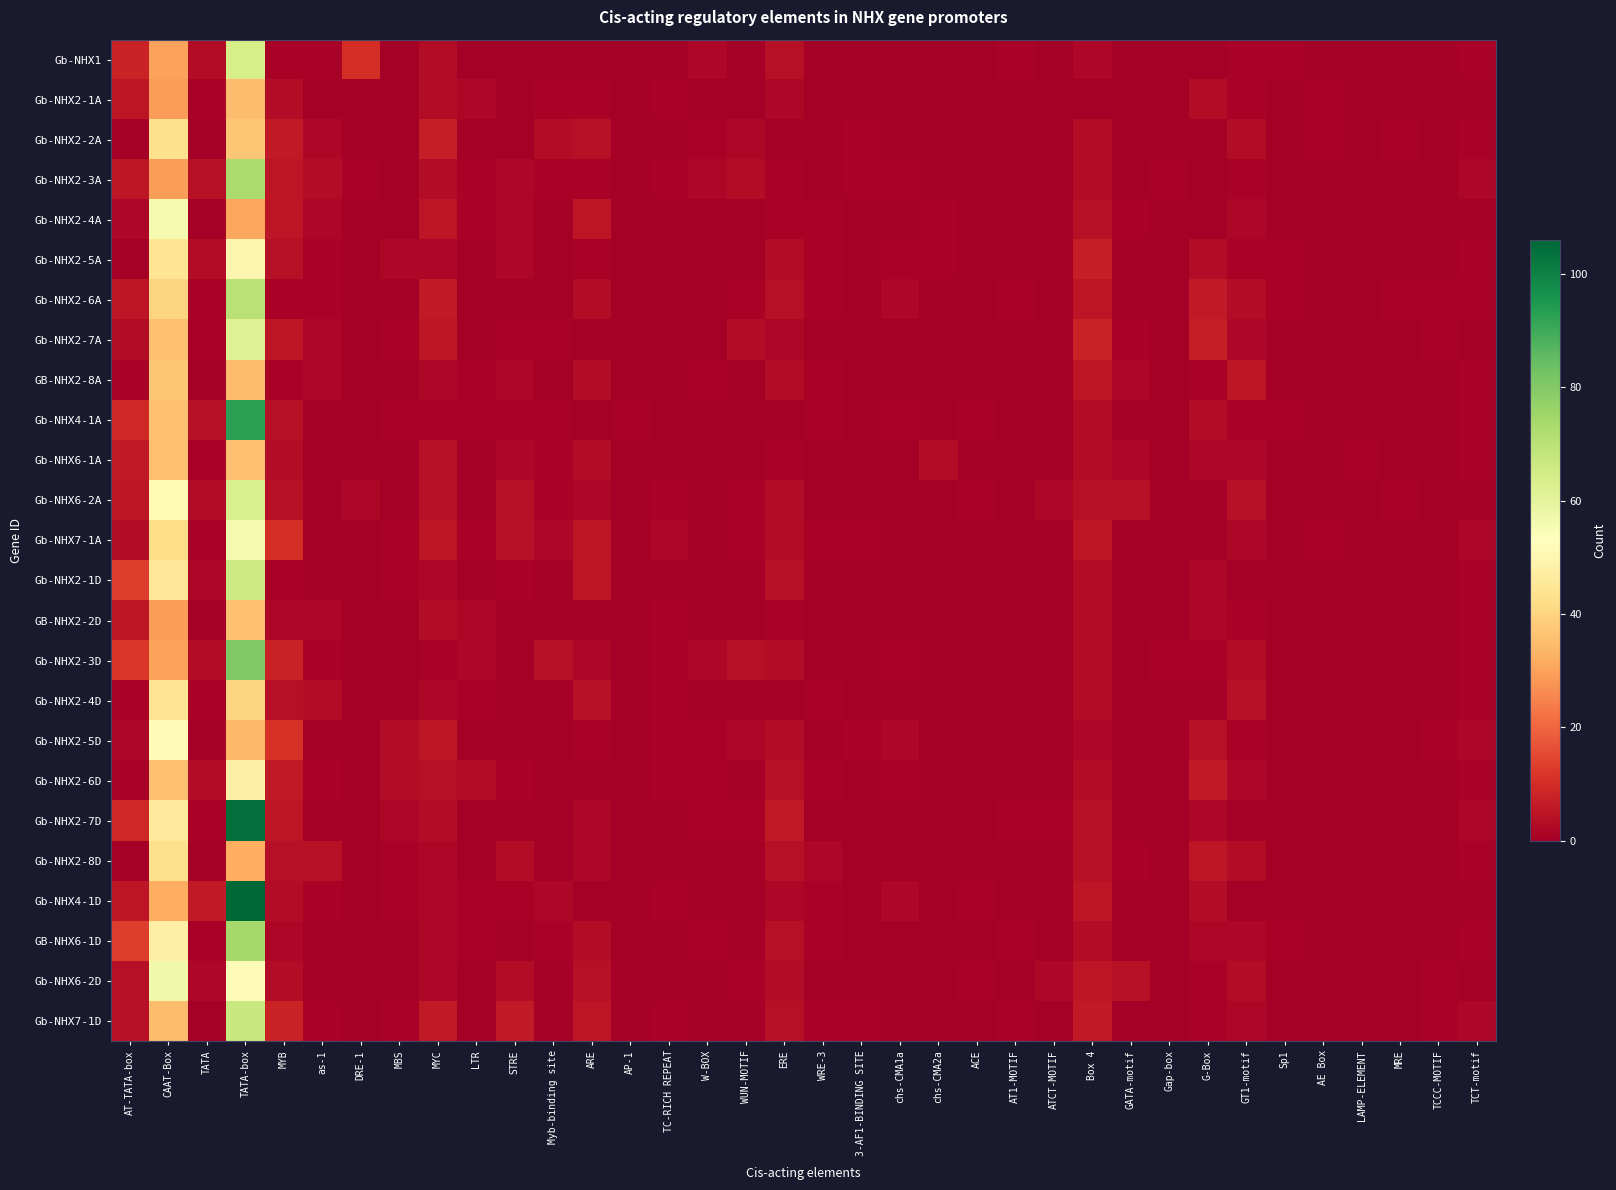

Reading left to right, list all the values displayed in this chart.

Gb-NHX1: AT-TATA-box=8	CAAT-Box=30	TATA=3	TATA-box=64	MYB=1	as-1=1	DRE-1=10	MBS=0	MYC=3	LTR=0	STRE=0	Myb-binding site=0	ARE=0	AP-1=0	TC-RICH REPEAT=0	W-BOX=2	WUN-MOTIF=0	ERE=4	WRE-3=0	3-AF1-BINDING SITE=0	chs-CMA1a=0	chs-CMA2a=0	ACE=0	AT1-MOTIF=1	ATCT-MOTIF=0	Box 4=2	GATA-motif=0	Gap-box=0	G-Box=0	GT1-motif=1	Sp1=1	AE Box=0	LAMP-ELEMENT=0	MRE=0	TCCC-MOTIF=0	TCT-motif=1
Gb-NHX2-1A: AT-TATA-box=5	CAAT-Box=29	TATA=1	TATA-box=35	MYB=3	as-1=0	DRE-1=0	MBS=0	MYC=3	LTR=2	STRE=0	Myb-binding site=1	ARE=1	AP-1=0	TC-RICH REPEAT=1	W-BOX=0	WUN-MOTIF=0	ERE=2	WRE-3=0	3-AF1-BINDING SITE=0	chs-CMA1a=0	chs-CMA2a=0	ACE=0	AT1-MOTIF=0	ATCT-MOTIF=0	Box 4=0	GATA-motif=0	Gap-box=0	G-Box=3	GT1-motif=1	Sp1=0	AE Box=1	LAMP-ELEMENT=0	MRE=0	TCCC-MOTIF=0	TCT-motif=0
Gb-NHX2-2A: AT-TATA-box=0	CAAT-Box=43	TATA=0	TATA-box=37	MYB=6	as-1=2	DRE-1=0	MBS=0	MYC=7	LTR=0	STRE=0	Myb-binding site=3	ARE=4	AP-1=0	TC-RICH REPEAT=0	W-BOX=1	WUN-MOTIF=2	ERE=0	WRE-3=0	3-AF1-BINDING SITE=1	chs-CMA1a=0	chs-CMA2a=0	ACE=0	AT1-MOTIF=0	ATCT-MOTIF=0	Box 4=3	GATA-motif=0	Gap-box=0	G-Box=0	GT1-motif=3	Sp1=0	AE Box=1	LAMP-ELEMENT=0	MRE=1	TCCC-MOTIF=0	TCT-motif=1
Gb-NHX2-3A: AT-TATA-box=5	CAAT-Box=29	TATA=4	TATA-box=73	MYB=5	as-1=3	DRE-1=1	MBS=0	MYC=3	LTR=1	STRE=2	Myb-binding site=1	ARE=1	AP-1=0	TC-RICH REPEAT=1	W-BOX=2	WUN-MOTIF=3	ERE=1	WRE-3=0	3-AF1-BINDING SITE=1	chs-CMA1a=1	chs-CMA2a=0	ACE=0	AT1-MOTIF=0	ATCT-MOTIF=0	Box 4=3	GATA-motif=0	Gap-box=1	G-Box=0	GT1-motif=1	Sp1=0	AE Box=0	LAMP-ELEMENT=0	MRE=0	TCCC-MOTIF=0	TCT-motif=2
Gb-NHX2-4A: AT-TATA-box=2	CAAT-Box=56	TATA=0	TATA-box=31	MYB=5	as-1=2	DRE-1=0	MBS=0	MYC=5	LTR=1	STRE=2	Myb-binding site=0	ARE=5	AP-1=0	TC-RICH REPEAT=0	W-BOX=0	WUN-MOTIF=0	ERE=1	WRE-3=1	3-AF1-BINDING SITE=0	chs-CMA1a=0	chs-CMA2a=1	ACE=0	AT1-MOTIF=0	ATCT-MOTIF=0	Box 4=4	GATA-motif=1	Gap-box=0	G-Box=0	GT1-motif=2	Sp1=0	AE Box=0	LAMP-ELEMENT=0	MRE=0	TCCC-MOTIF=0	TCT-motif=0
Gb-NHX2-5A: AT-TATA-box=0	CAAT-Box=44	TATA=3	TATA-box=50	MYB=4	as-1=1	DRE-1=0	MBS=2	MYC=2	LTR=0	STRE=2	Myb-binding site=0	ARE=1	AP-1=0	TC-RICH REPEAT=0	W-BOX=0	WUN-MOTIF=0	ERE=3	WRE-3=1	3-AF1-BINDING SITE=0	chs-CMA1a=1	chs-CMA2a=1	ACE=0	AT1-MOTIF=0	ATCT-MOTIF=0	Box 4=7	GATA-motif=0	Gap-box=0	G-Box=3	GT1-motif=1	Sp1=1	AE Box=0	LAMP-ELEMENT=0	MRE=0	TCCC-MOTIF=0	TCT-motif=1
Gb-NHX2-6A: AT-TATA-box=5	CAAT-Box=40	TATA=1	TATA-box=70	MYB=1	as-1=1	DRE-1=0	MBS=0	MYC=6	LTR=0	STRE=0	Myb-binding site=0	ARE=3	AP-1=0	TC-RICH REPEAT=0	W-BOX=0	WUN-MOTIF=1	ERE=4	WRE-3=1	3-AF1-BINDING SITE=0	chs-CMA1a=2	chs-CMA2a=0	ACE=0	AT1-MOTIF=1	ATCT-MOTIF=0	Box 4=5	GATA-motif=0	Gap-box=0	G-Box=6	GT1-motif=3	Sp1=1	AE Box=0	LAMP-ELEMENT=0	MRE=1	TCCC-MOTIF=1	TCT-motif=1
Gb-NHX2-7A: AT-TATA-box=3	CAAT-Box=36	TATA=1	TATA-box=62	MYB=5	as-1=2	DRE-1=0	MBS=1	MYC=5	LTR=0	STRE=1	Myb-binding site=1	ARE=0	AP-1=0	TC-RICH REPEAT=0	W-BOX=0	WUN-MOTIF=3	ERE=2	WRE-3=0	3-AF1-BINDING SITE=0	chs-CMA1a=0	chs-CMA2a=0	ACE=0	AT1-MOTIF=0	ATCT-MOTIF=0	Box 4=8	GATA-motif=1	Gap-box=0	G-Box=7	GT1-motif=2	Sp1=0	AE Box=0	LAMP-ELEMENT=0	MRE=0	TCCC-MOTIF=1	TCT-motif=0
GB-NHX2-8A: AT-TATA-box=1	CAAT-Box=37	TATA=0	TATA-box=35	MYB=1	as-1=2	DRE-1=0	MBS=0	MYC=2	LTR=1	STRE=2	Myb-binding site=0	ARE=3	AP-1=0	TC-RICH REPEAT=0	W-BOX=1	WUN-MOTIF=0	ERE=3	WRE-3=1	3-AF1-BINDING SITE=0	chs-CMA1a=0	chs-CMA2a=0	ACE=0	AT1-MOTIF=0	ATCT-MOTIF=0	Box 4=5	GATA-motif=2	Gap-box=0	G-Box=1	GT1-motif=5	Sp1=0	AE Box=0	LAMP-ELEMENT=0	MRE=0	TCCC-MOTIF=0	TCT-motif=1
Gb-NHX4-1A: AT-TATA-box=9	CAAT-Box=36	TATA=4	TATA-box=93	MYB=4	as-1=0	DRE-1=0	MBS=1	MYC=1	LTR=1	STRE=1	Myb-binding site=1	ARE=0	AP-1=1	TC-RICH REPEAT=0	W-BOX=0	WUN-MOTIF=0	ERE=0	WRE-3=1	3-AF1-BINDING SITE=0	chs-CMA1a=1	chs-CMA2a=0	ACE=1	AT1-MOTIF=0	ATCT-MOTIF=0	Box 4=3	GATA-motif=0	Gap-box=0	G-Box=3	GT1-motif=1	Sp1=1	AE Box=0	LAMP-ELEMENT=0	MRE=0	TCCC-MOTIF=0	TCT-motif=1
Gb-NHX6-1A: AT-TATA-box=6	CAAT-Box=36	TATA=1	TATA-box=36	MYB=3	as-1=0	DRE-1=0	MBS=0	MYC=4	LTR=0	STRE=2	Myb-binding site=1	ARE=3	AP-1=0	TC-RICH REPEAT=0	W-BOX=0	WUN-MOTIF=0	ERE=1	WRE-3=0	3-AF1-BINDING SITE=0	chs-CMA1a=0	chs-CMA2a=3	ACE=0	AT1-MOTIF=0	ATCT-MOTIF=0	Box 4=3	GATA-motif=2	Gap-box=0	G-Box=2	GT1-motif=2	Sp1=0	AE Box=0	LAMP-ELEMENT=1	MRE=0	TCCC-MOTIF=0	TCT-motif=1
Gb-NHX6-2A: AT-TATA-box=5	CAAT-Box=51	TATA=3	TATA-box=63	MYB=4	as-1=0	DRE-1=2	MBS=0	MYC=4	LTR=0	STRE=4	Myb-binding site=1	ARE=2	AP-1=0	TC-RICH REPEAT=1	W-BOX=0	WUN-MOTIF=1	ERE=3	WRE-3=0	3-AF1-BINDING SITE=0	chs-CMA1a=0	chs-CMA2a=0	ACE=1	AT1-MOTIF=0	ATCT-MOTIF=2	Box 4=4	GATA-motif=4	Gap-box=0	G-Box=0	GT1-motif=4	Sp1=0	AE Box=0	LAMP-ELEMENT=0	MRE=1	TCCC-MOTIF=0	TCT-motif=0
Gb-NHX7-1A: AT-TATA-box=3	CAAT-Box=42	TATA=1	TATA-box=56	MYB=10	as-1=0	DRE-1=0	MBS=1	MYC=5	LTR=1	STRE=4	Myb-binding site=2	ARE=5	AP-1=0	TC-RICH REPEAT=2	W-BOX=0	WUN-MOTIF=1	ERE=3	WRE-3=1	3-AF1-BINDING SITE=1	chs-CMA1a=0	chs-CMA2a=0	ACE=0	AT1-MOTIF=0	ATCT-MOTIF=0	Box 4=5	GATA-motif=0	Gap-box=0	G-Box=0	GT1-motif=2	Sp1=0	AE Box=1	LAMP-ELEMENT=0	MRE=0	TCCC-MOTIF=0	TCT-motif=2
Gb-NHX2-1D: AT-TATA-box=13	CAAT-Box=45	TATA=2	TATA-box=66	MYB=1	as-1=0	DRE-1=0	MBS=1	MYC=2	LTR=0	STRE=1	Myb-binding site=0	ARE=5	AP-1=0	TC-RICH REPEAT=0	W-BOX=0	WUN-MOTIF=0	ERE=4	WRE-3=0	3-AF1-BINDING SITE=0	chs-CMA1a=0	chs-CMA2a=0	ACE=0	AT1-MOTIF=0	ATCT-MOTIF=0	Box 4=3	GATA-motif=0	Gap-box=0	G-Box=2	GT1-motif=0	Sp1=0	AE Box=0	LAMP-ELEMENT=0	MRE=0	TCCC-MOTIF=0	TCT-motif=1
GB-NHX2-2D: AT-TATA-box=5	CAAT-Box=29	TATA=0	TATA-box=36	MYB=2	as-1=2	DRE-1=0	MBS=0	MYC=3	LTR=2	STRE=0	Myb-binding site=0	ARE=0	AP-1=0	TC-RICH REPEAT=1	W-BOX=0	WUN-MOTIF=0	ERE=1	WRE-3=0	3-AF1-BINDING SITE=0	chs-CMA1a=0	chs-CMA2a=0	ACE=0	AT1-MOTIF=0	ATCT-MOTIF=0	Box 4=3	GATA-motif=0	Gap-box=0	G-Box=2	GT1-motif=1	Sp1=0	AE Box=0	LAMP-ELEMENT=0	MRE=0	TCCC-MOTIF=0	TCT-motif=1
Gb-NHX2-3D: AT-TATA-box=12	CAAT-Box=30	TATA=3	TATA-box=80	MYB=8	as-1=1	DRE-1=0	MBS=0	MYC=1	LTR=2	STRE=0	Myb-binding site=4	ARE=2	AP-1=0	TC-RICH REPEAT=1	W-BOX=2	WUN-MOTIF=4	ERE=3	WRE-3=0	3-AF1-BINDING SITE=0	chs-CMA1a=1	chs-CMA2a=0	ACE=0	AT1-MOTIF=0	ATCT-MOTIF=0	Box 4=3	GATA-motif=0	Gap-box=1	G-Box=1	GT1-motif=3	Sp1=0	AE Box=0	LAMP-ELEMENT=0	MRE=0	TCCC-MOTIF=0	TCT-motif=1
Gb-NHX2-4D: AT-TATA-box=1	CAAT-Box=44	TATA=1	TATA-box=40	MYB=4	as-1=3	DRE-1=0	MBS=0	MYC=2	LTR=1	STRE=0	Myb-binding site=0	ARE=4	AP-1=0	TC-RICH REPEAT=1	W-BOX=0	WUN-MOTIF=0	ERE=0	WRE-3=1	3-AF1-BINDING SITE=0	chs-CMA1a=0	chs-CMA2a=0	ACE=0	AT1-MOTIF=0	ATCT-MOTIF=0	Box 4=3	GATA-motif=0	Gap-box=0	G-Box=0	GT1-motif=4	Sp1=0	AE Box=0	LAMP-ELEMENT=0	MRE=0	TCCC-MOTIF=0	TCT-motif=1
Gb-NHX2-5D: AT-TATA-box=2	CAAT-Box=52	TATA=0	TATA-box=34	MYB=11	as-1=0	DRE-1=0	MBS=3	MYC=5	LTR=0	STRE=0	Myb-binding site=0	ARE=1	AP-1=0	TC-RICH REPEAT=1	W-BOX=1	WUN-MOTIF=2	ERE=3	WRE-3=0	3-AF1-BINDING SITE=1	chs-CMA1a=2	chs-CMA2a=0	ACE=0	AT1-MOTIF=0	ATCT-MOTIF=0	Box 4=2	GATA-motif=0	Gap-box=0	G-Box=4	GT1-motif=1	Sp1=0	AE Box=0	LAMP-ELEMENT=0	MRE=0	TCCC-MOTIF=1	TCT-motif=2
Gb-NHX2-6D: AT-TATA-box=1	CAAT-Box=36	TATA=3	TATA-box=48	MYB=6	as-1=1	DRE-1=0	MBS=3	MYC=4	LTR=3	STRE=1	Myb-binding site=0	ARE=0	AP-1=0	TC-RICH REPEAT=1	W-BOX=1	WUN-MOTIF=0	ERE=4	WRE-3=1	3-AF1-BINDING SITE=0	chs-CMA1a=1	chs-CMA2a=0	ACE=0	AT1-MOTIF=0	ATCT-MOTIF=0	Box 4=3	GATA-motif=0	Gap-box=0	G-Box=6	GT1-motif=2	Sp1=0	AE Box=0	LAMP-ELEMENT=0	MRE=0	TCCC-MOTIF=0	TCT-motif=1
Gb-NHX2-7D: AT-TATA-box=9	CAAT-Box=46	TATA=1	TATA-box=104	MYB=5	as-1=0	DRE-1=0	MBS=2	MYC=3	LTR=0	STRE=0	Myb-binding site=0	ARE=2	AP-1=0	TC-RICH REPEAT=0	W-BOX=1	WUN-MOTIF=1	ERE=6	WRE-3=0	3-AF1-BINDING SITE=0	chs-CMA1a=0	chs-CMA2a=0	ACE=0	AT1-MOTIF=1	ATCT-MOTIF=1	Box 4=4	GATA-motif=0	Gap-box=0	G-Box=2	GT1-motif=0	Sp1=0	AE Box=0	LAMP-ELEMENT=0	MRE=0	TCCC-MOTIF=0	TCT-motif=2
Gb-NHX2-8D: AT-TATA-box=0	CAAT-Box=43	TATA=0	TATA-box=32	MYB=4	as-1=4	DRE-1=0	MBS=1	MYC=2	LTR=0	STRE=3	Myb-binding site=0	ARE=2	AP-1=0	TC-RICH REPEAT=0	W-BOX=0	WUN-MOTIF=0	ERE=4	WRE-3=2	3-AF1-BINDING SITE=0	chs-CMA1a=0	chs-CMA2a=0	ACE=0	AT1-MOTIF=0	ATCT-MOTIF=0	Box 4=4	GATA-motif=1	Gap-box=0	G-Box=5	GT1-motif=3	Sp1=0	AE Box=0	LAMP-ELEMENT=0	MRE=0	TCCC-MOTIF=0	TCT-motif=1
Gb-NHX4-1D: AT-TATA-box=5	CAAT-Box=32	TATA=6	TATA-box=106	MYB=3	as-1=1	DRE-1=0	MBS=1	MYC=2	LTR=1	STRE=1	Myb-binding site=2	ARE=0	AP-1=0	TC-RICH REPEAT=1	W-BOX=0	WUN-MOTIF=0	ERE=2	WRE-3=1	3-AF1-BINDING SITE=0	chs-CMA1a=2	chs-CMA2a=0	ACE=1	AT1-MOTIF=0	ATCT-MOTIF=0	Box 4=5	GATA-motif=0	Gap-box=0	G-Box=3	GT1-motif=0	Sp1=0	AE Box=0	LAMP-ELEMENT=0	MRE=0	TCCC-MOTIF=0	TCT-motif=0
GB-NHX6-1D: AT-TATA-box=13	CAAT-Box=48	TATA=1	TATA-box=74	MYB=2	as-1=0	DRE-1=0	MBS=0	MYC=2	LTR=1	STRE=0	Myb-binding site=1	ARE=3	AP-1=0	TC-RICH REPEAT=0	W-BOX=1	WUN-MOTIF=0	ERE=4	WRE-3=1	3-AF1-BINDING SITE=0	chs-CMA1a=0	chs-CMA2a=0	ACE=0	AT1-MOTIF=1	ATCT-MOTIF=0	Box 4=3	GATA-motif=0	Gap-box=0	G-Box=2	GT1-motif=2	Sp1=1	AE Box=0	LAMP-ELEMENT=0	MRE=0	TCCC-MOTIF=0	TCT-motif=1
Gb-NHX6-2D: AT-TATA-box=4	CAAT-Box=57	TATA=2	TATA-box=52	MYB=3	as-1=0	DRE-1=0	MBS=0	MYC=2	LTR=0	STRE=3	Myb-binding site=0	ARE=4	AP-1=0	TC-RICH REPEAT=0	W-BOX=0	WUN-MOTIF=1	ERE=3	WRE-3=0	3-AF1-BINDING SITE=0	chs-CMA1a=0	chs-CMA2a=0	ACE=1	AT1-MOTIF=0	ATCT-MOTIF=2	Box 4=5	GATA-motif=4	Gap-box=0	G-Box=1	GT1-motif=3	Sp1=0	AE Box=0	LAMP-ELEMENT=0	MRE=0	TCCC-MOTIF=1	TCT-motif=0
Gb-NHX7-1D: AT-TATA-box=4	CAAT-Box=35	TATA=0	TATA-box=67	MYB=8	as-1=1	DRE-1=0	MBS=1	MYC=6	LTR=0	STRE=6	Myb-binding site=0	ARE=5	AP-1=0	TC-RICH REPEAT=1	W-BOX=0	WUN-MOTIF=0	ERE=4	WRE-3=1	3-AF1-BINDING SITE=1	chs-CMA1a=0	chs-CMA2a=0	ACE=0	AT1-MOTIF=1	ATCT-MOTIF=0	Box 4=6	GATA-motif=0	Gap-box=0	G-Box=1	GT1-motif=2	Sp1=0	AE Box=0	LAMP-ELEMENT=0	MRE=0	TCCC-MOTIF=1	TCT-motif=2